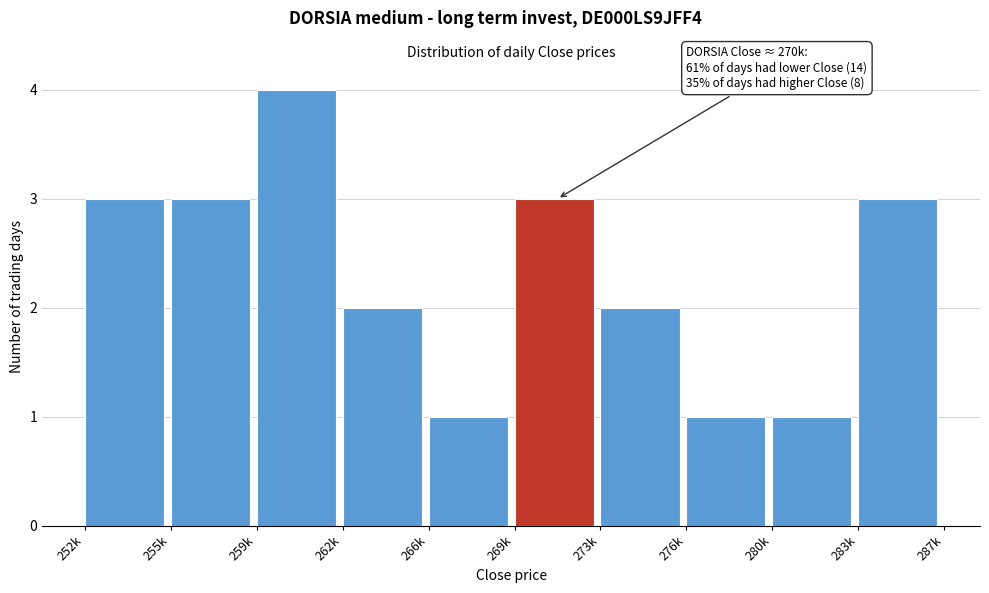

Reading left to right, extract all data points from this chart.

3	3	4	2	1	3	2	1	1	3